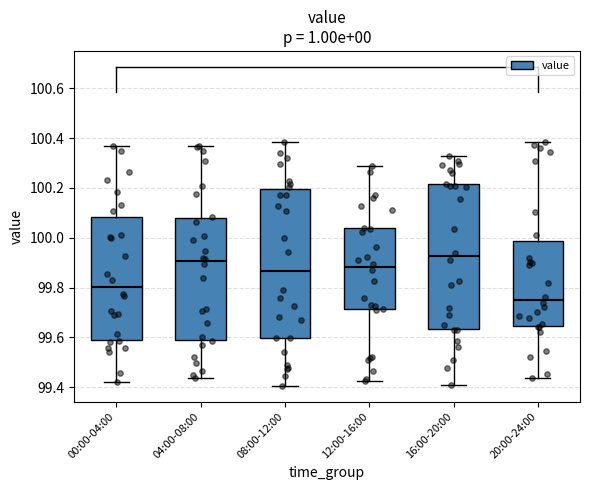

Where does the lower whisker of the box for 20:00-24:00 end on the y-axis? The values are not printed on the chart, so give them approximately, as read against the axis.

99.44